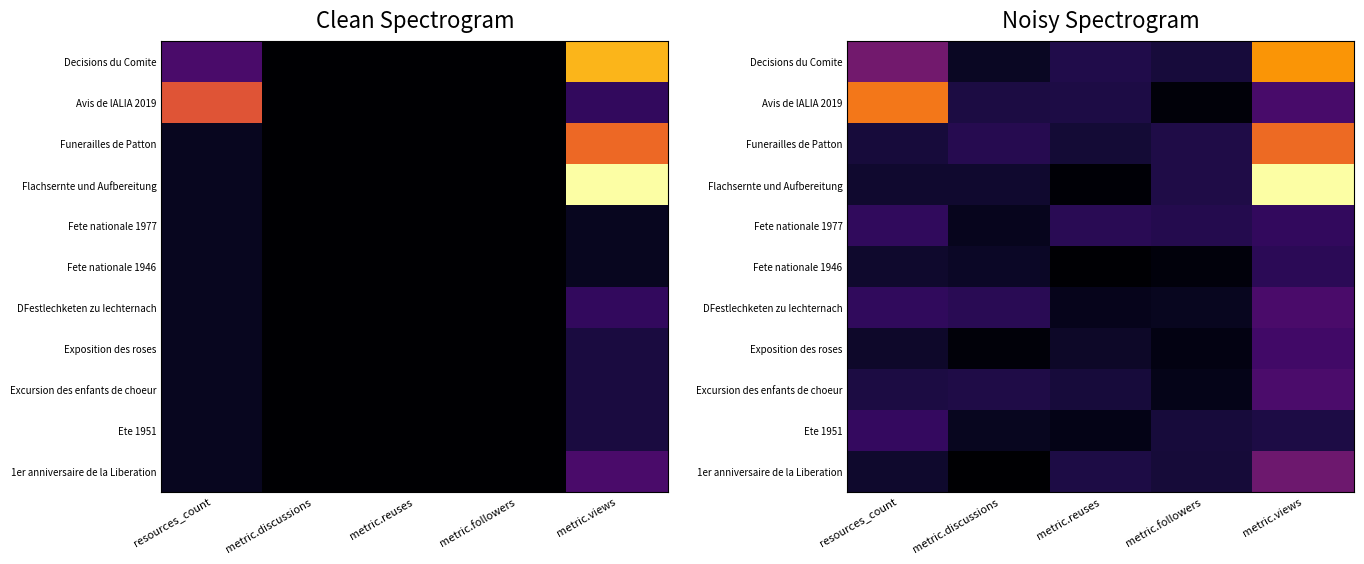

Rank the categories by Avis de lALIA 2019 value from lowest to highest.

metric.followers, metric.discussions, metric.reuses, metric.views, resources_count